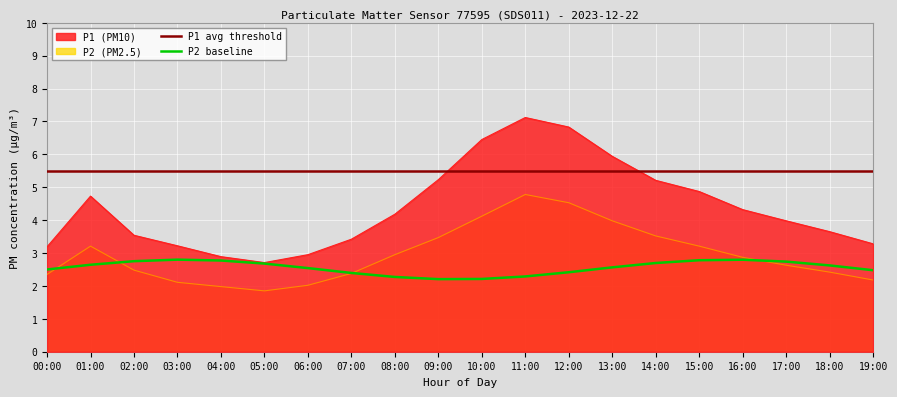

How many interior local peaks does the P2 baseline series have?

2